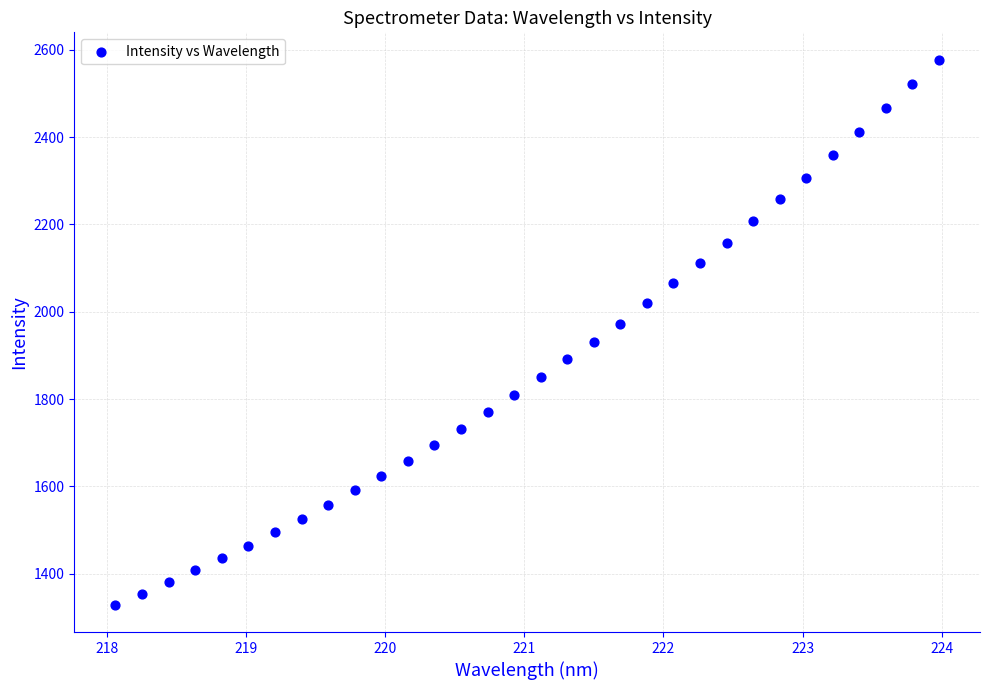

What is the range of Y values (max minus min)?

1248.5